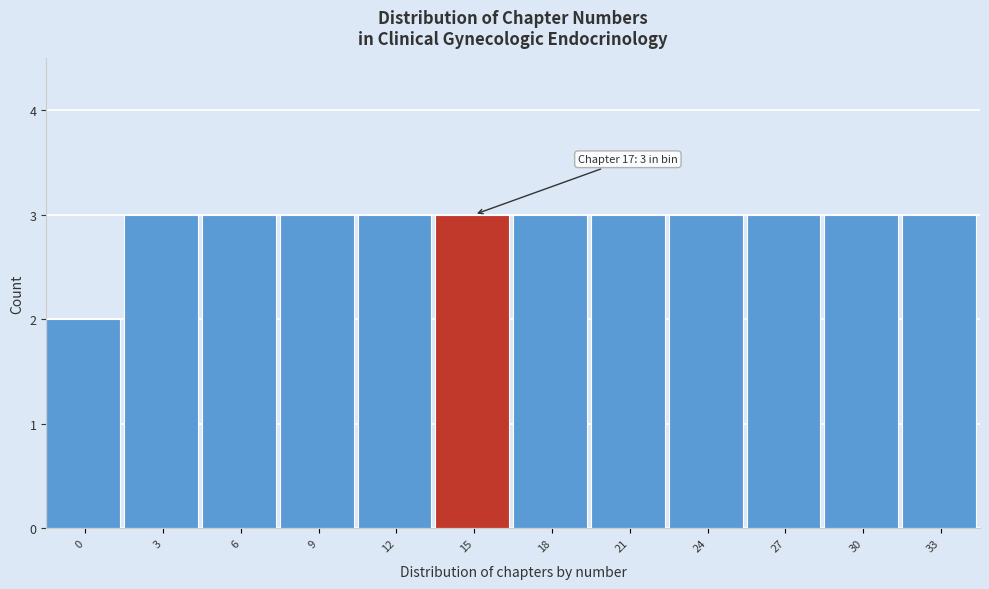

Reading left to right, transcribe all the data shown in this chart.

0=2	3=3	6=3	9=3	12=3	15=3	18=3	21=3	24=3	27=3	30=3	33=3